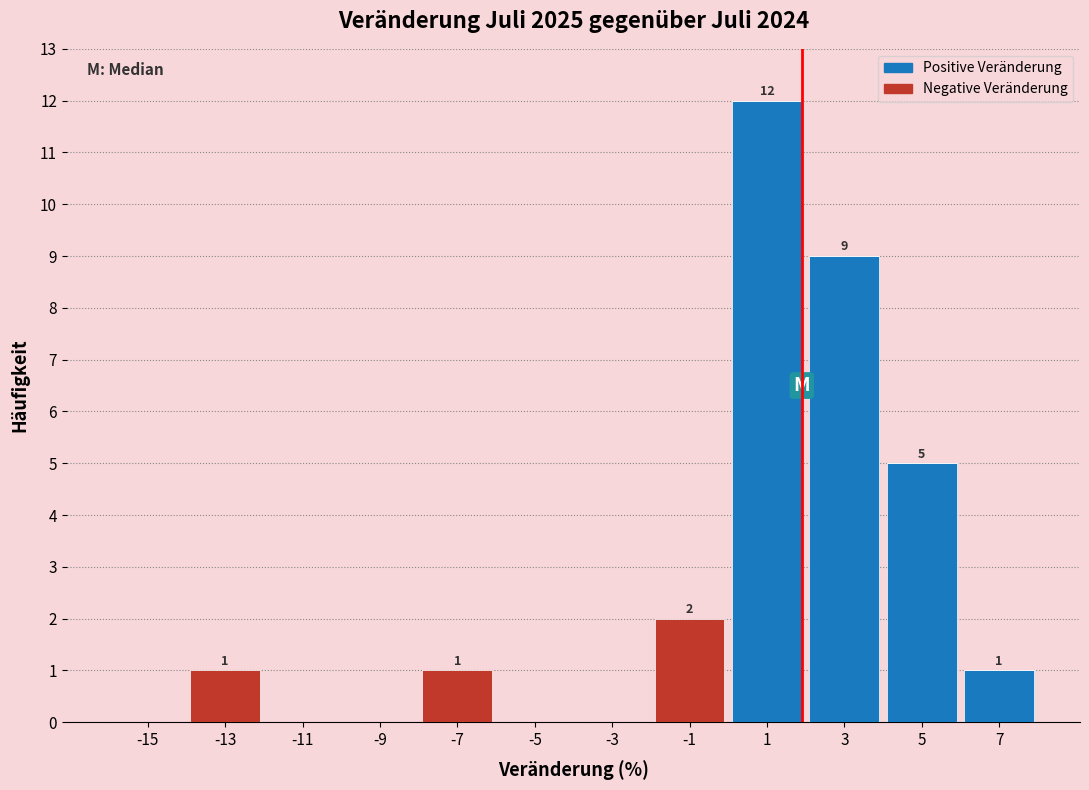

Which range on the x-axis has the tallest stacked bar (by total height)?

0 to 2